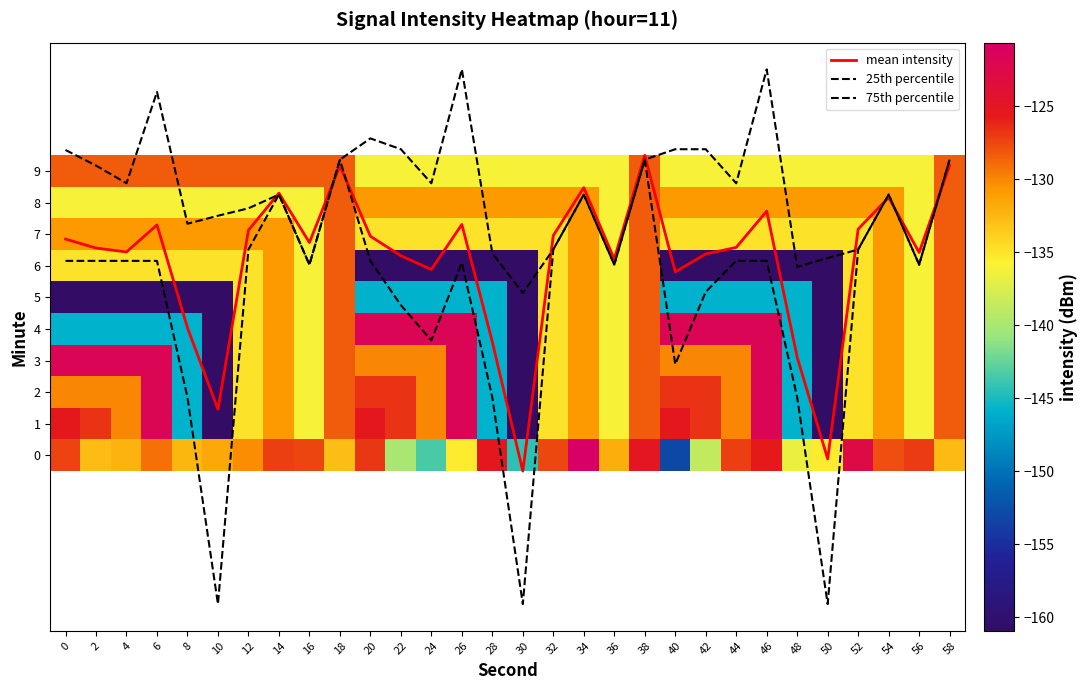

Is it true that 9 equals -51.4 at 52?

False